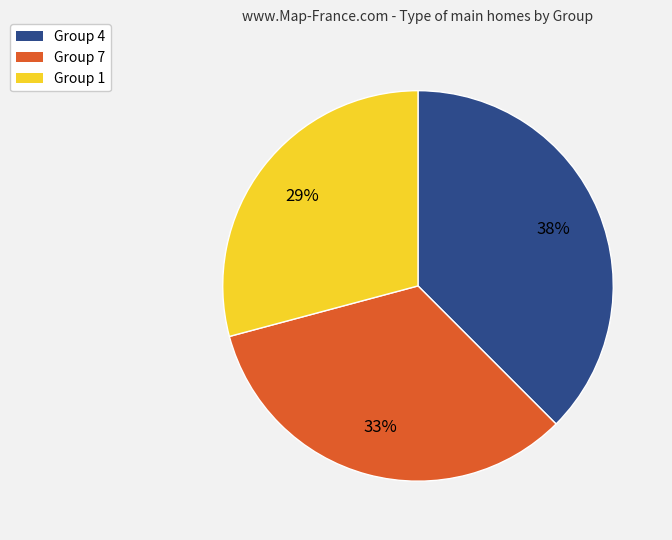

To the nearest percent, what percentage of the pie is Group 1?

29%